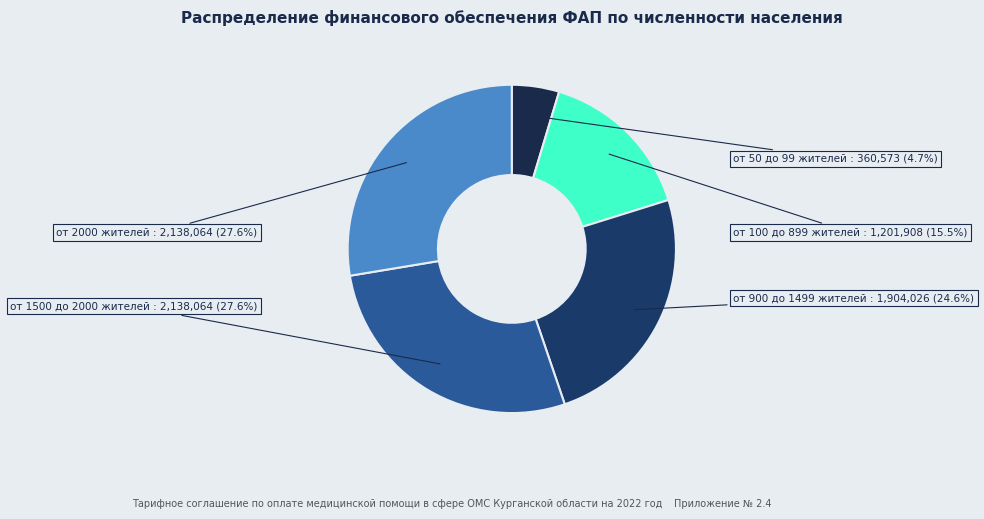

What is the total percentage of от 1500 до 2000 жителей and от 2000 жителей?

55.2%